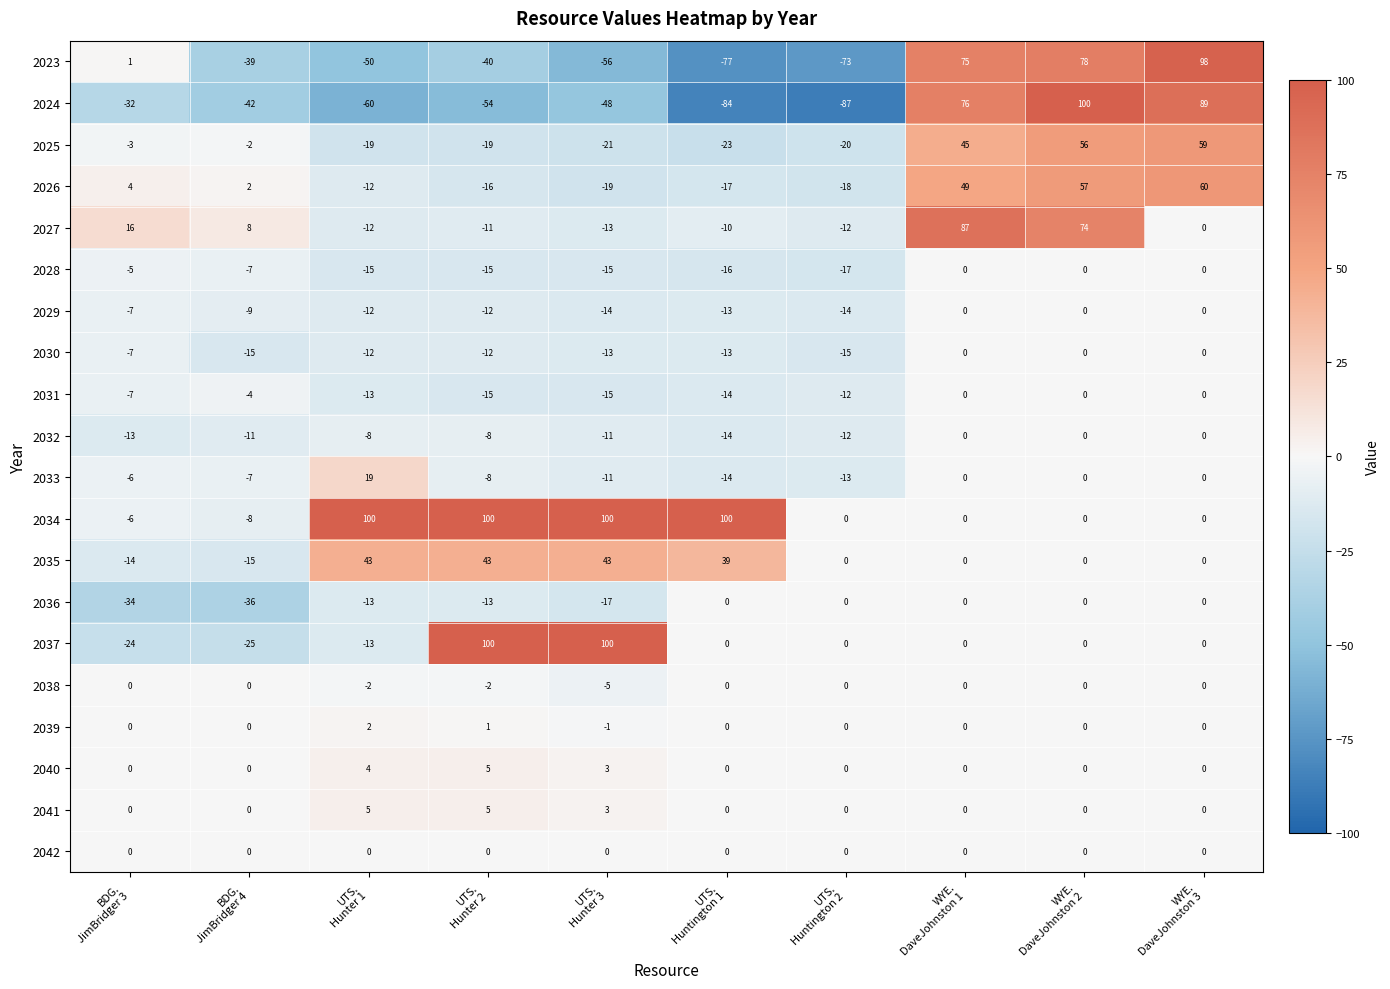

How many series are shown in this chart?

20